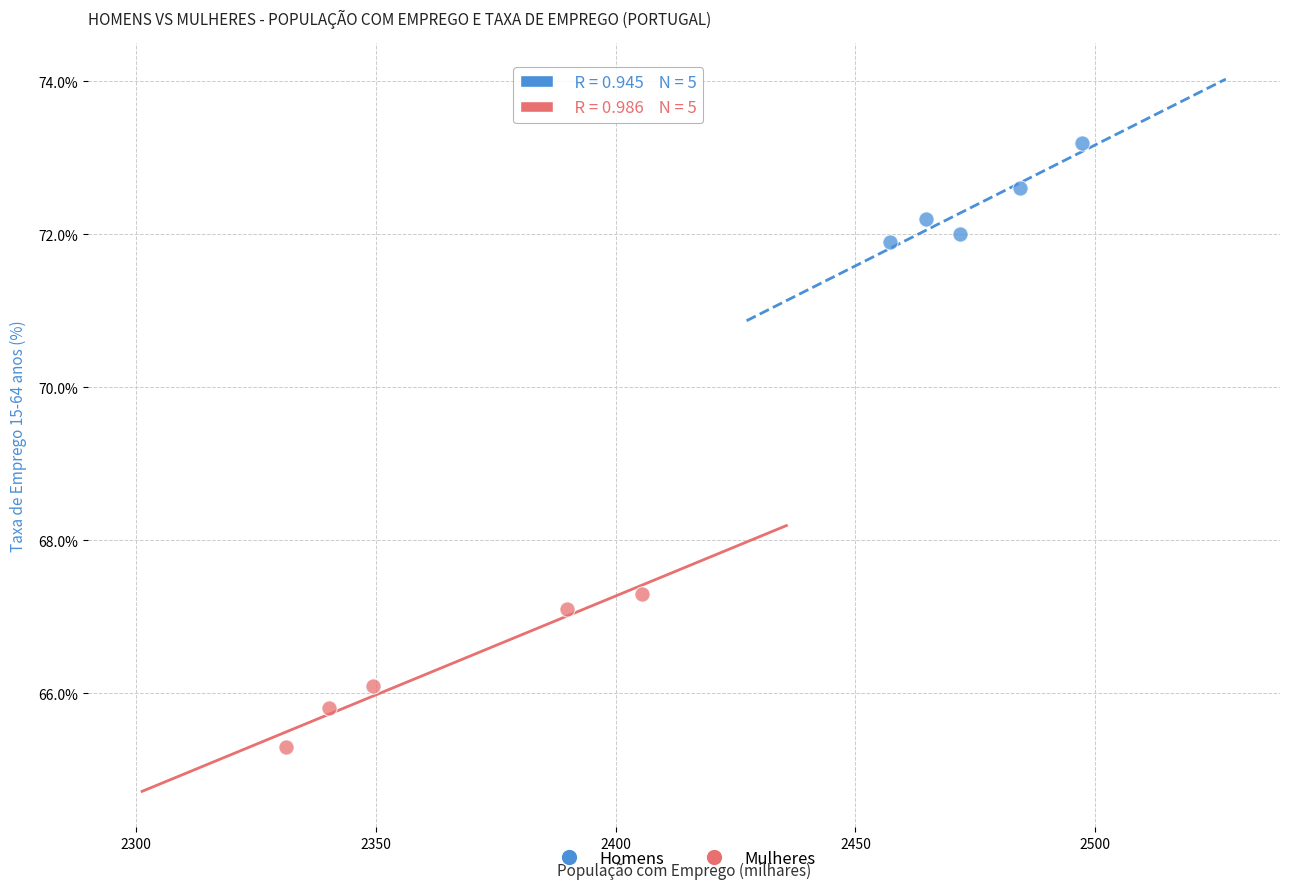

Which series has the largest Y range (max minus min)?

Mulheres